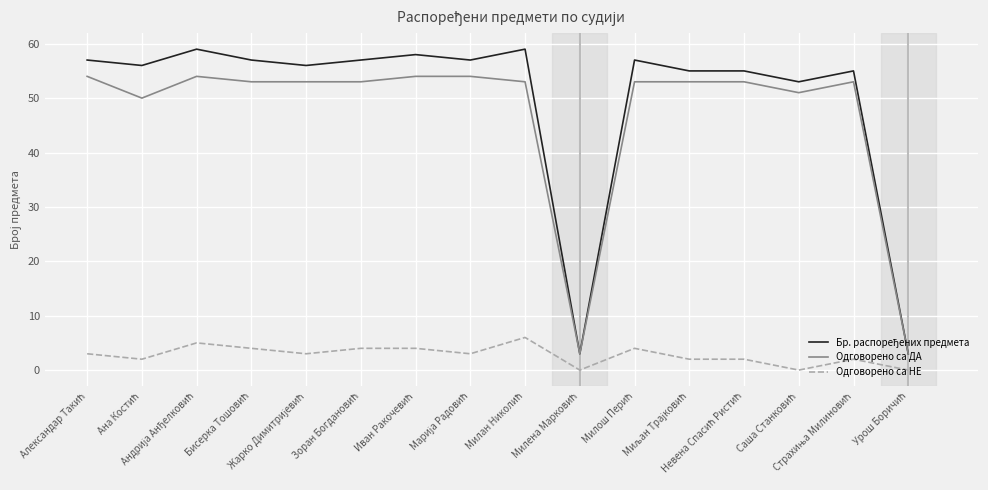

What is the highest value of the Одговорено са ДА series?

54